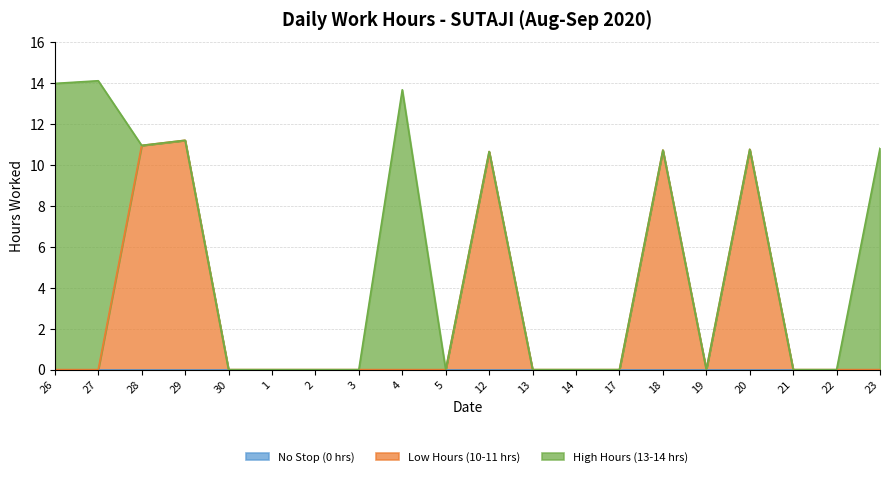

What is the highest value of the Low Hours (10-11 hrs) series?

11.2